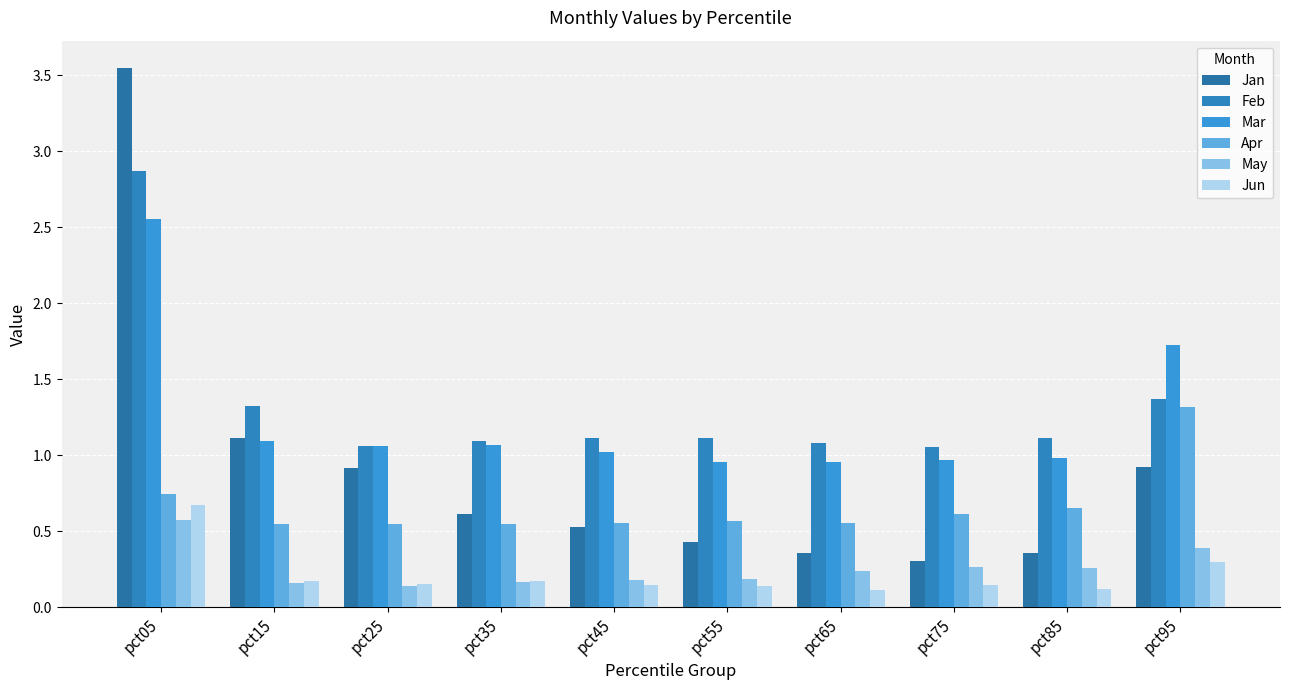

How many series are shown in this chart?

6